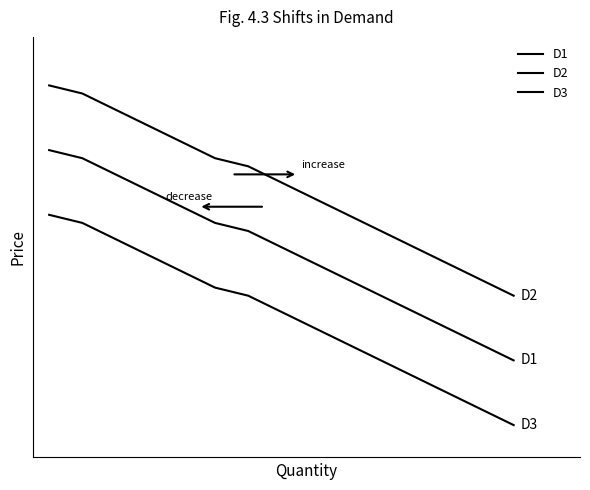

True or false: D3 and D2 cross at least once.

False